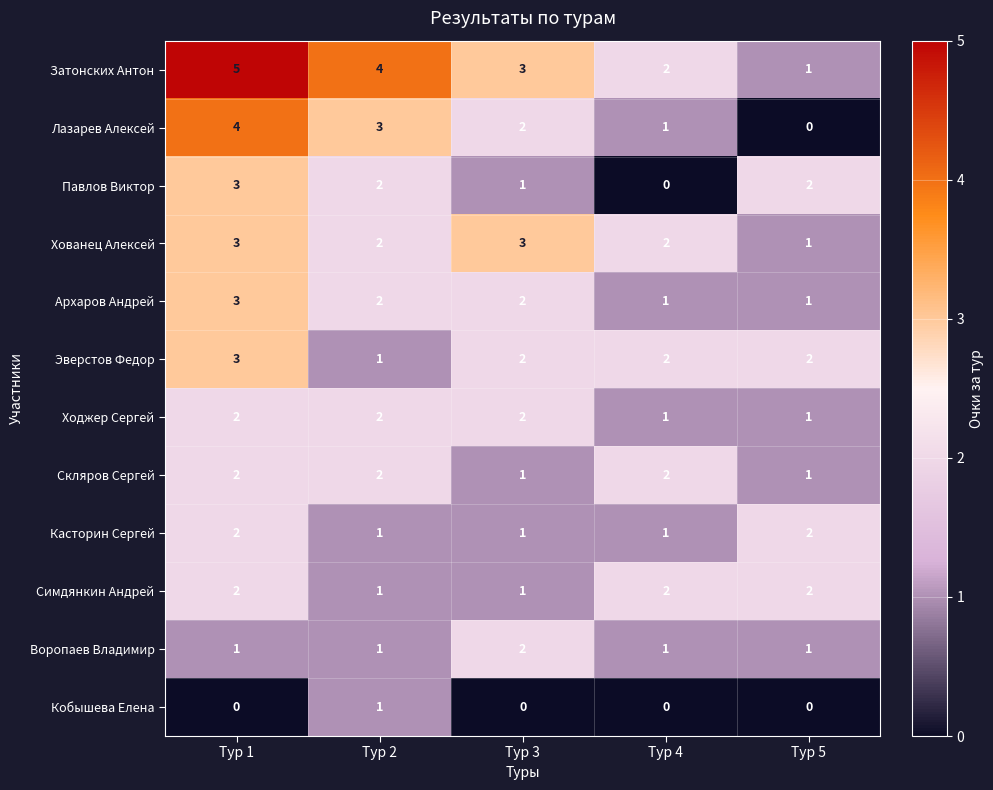

The value of Симдянкин Андрей at Тур 3 is 0. True or false?

False